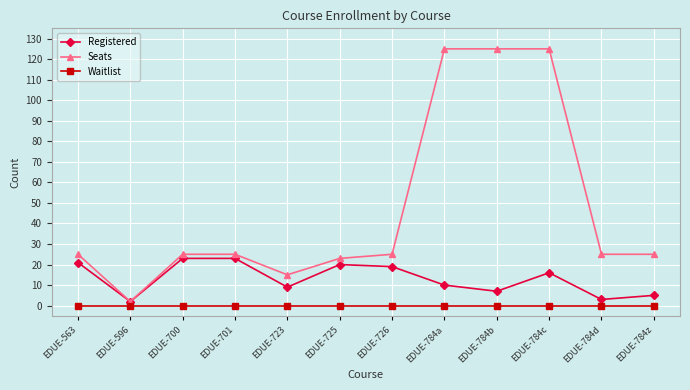

List the series in order of their peak value, lowest first.

Waitlist, Registered, Seats